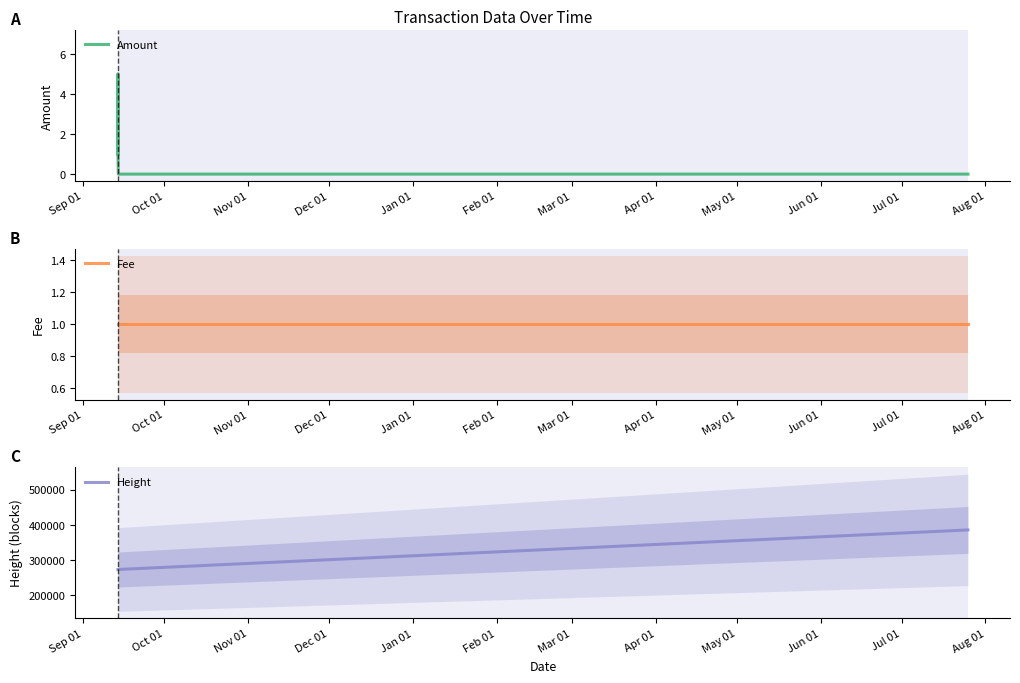

What is the difference between the maximum and minimum values in the Amount series?

5